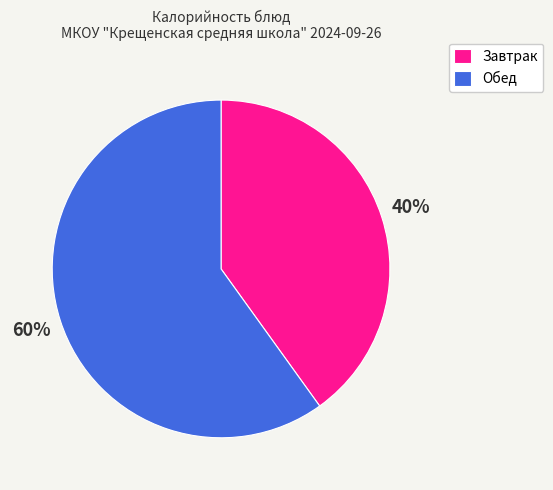

What percentage is the Обед slice, to the nearest percent?

60%